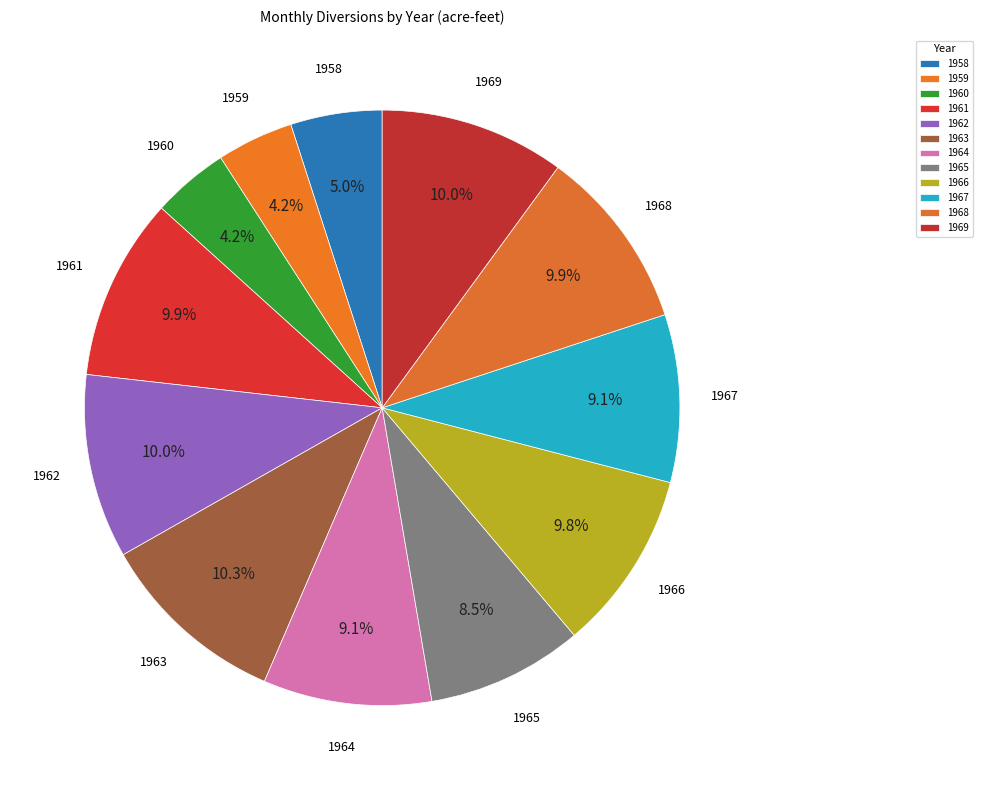

Is it true that 1961 is 1% of the pie?

False